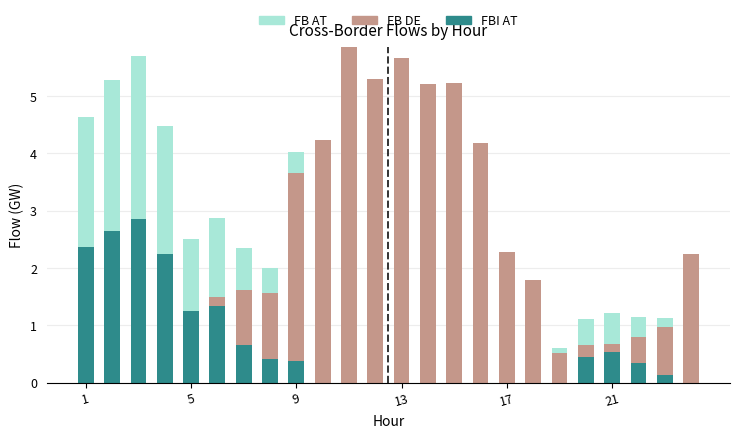

How many categories are shown in the chart?

24